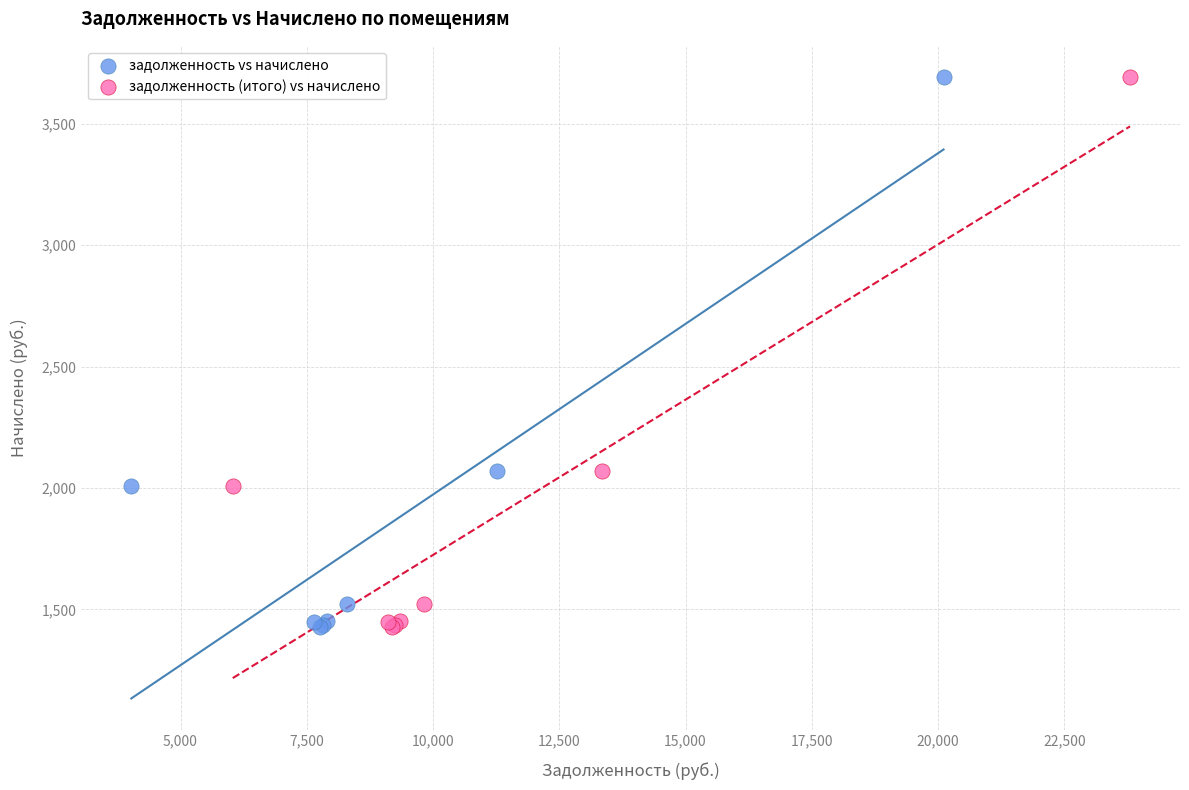

What are all the series names shown in the legend?

задолженность vs начислено, задолженность (итого) vs начислено